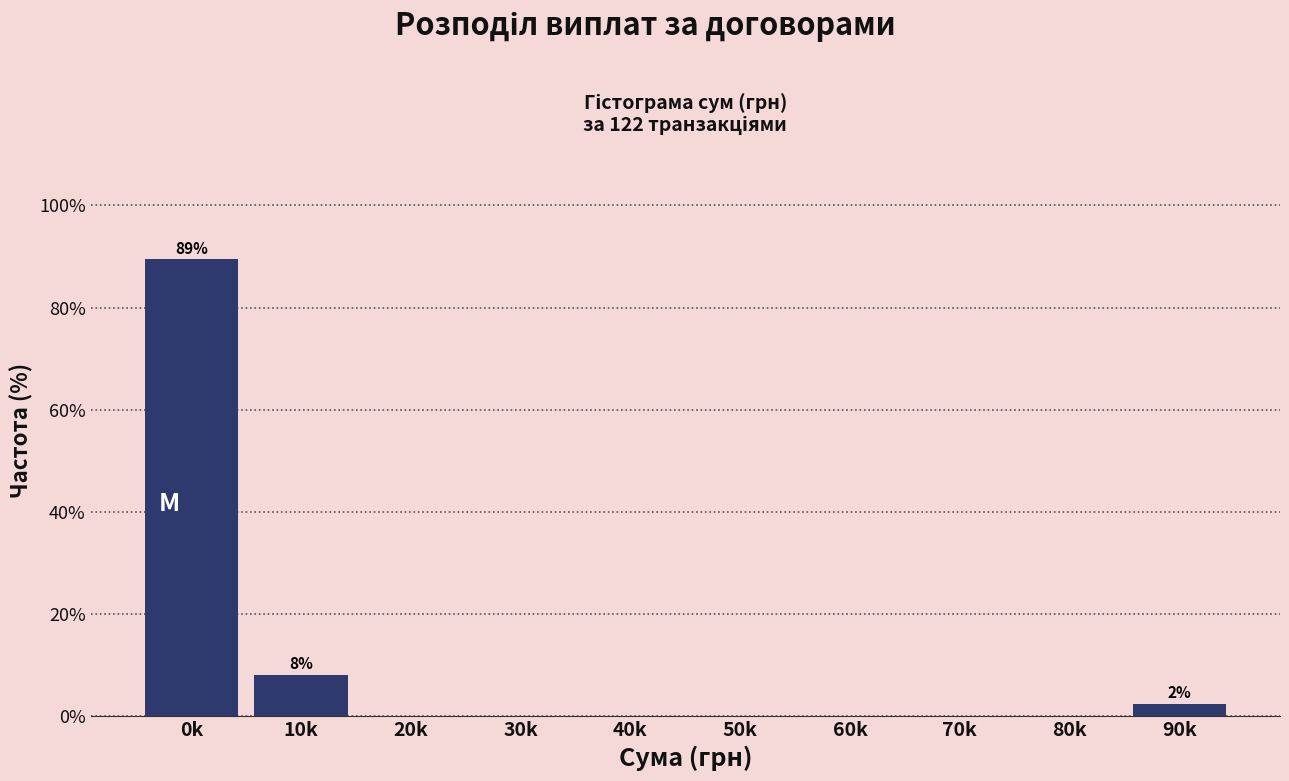

Reading left to right, extract all data points from this chart.

0k=89.4	10k=8.1	20k=0.0	30k=0.0	40k=0.0	50k=0.0	60k=0.0	70k=0.0	80k=0.0	90k=2.4